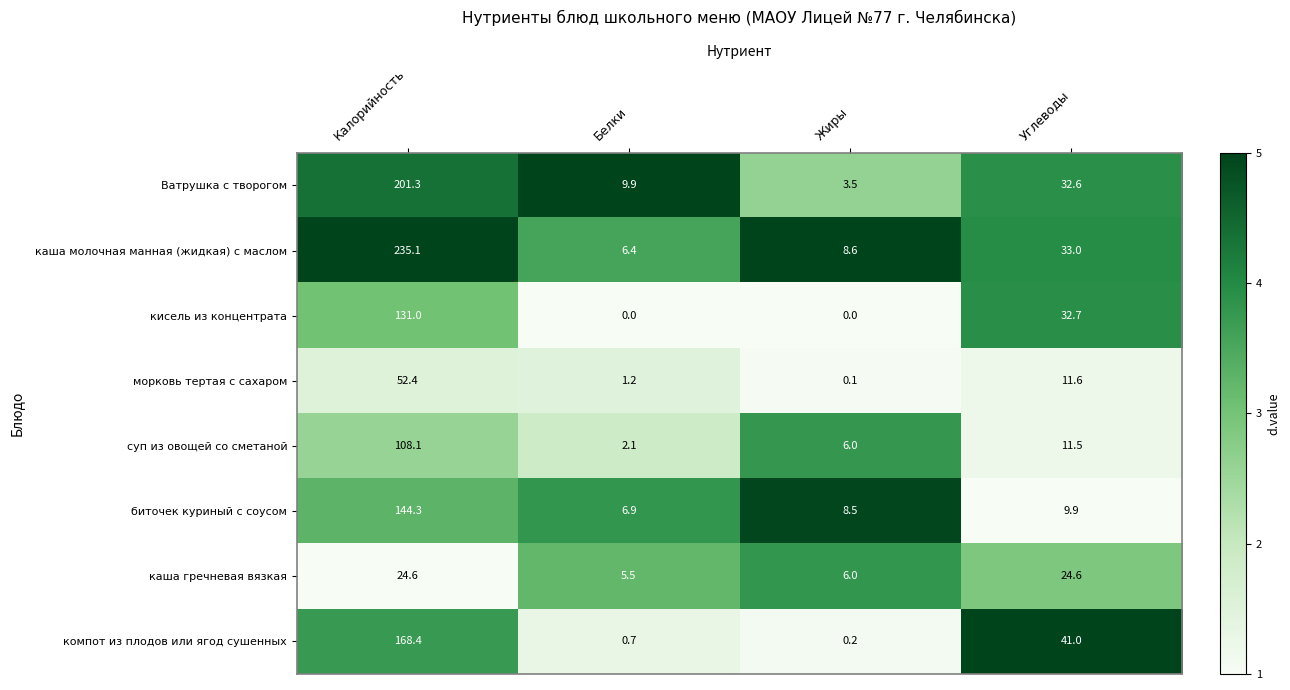

Which series has the widest spread of values?

каша молочная манная (жидкая) с маслом